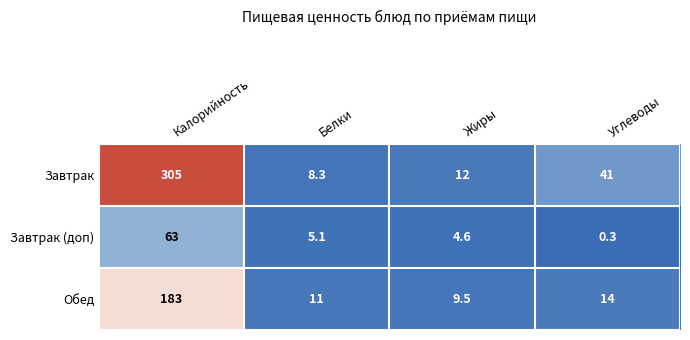

At which category is the sum across all series the highest?

Калорийность